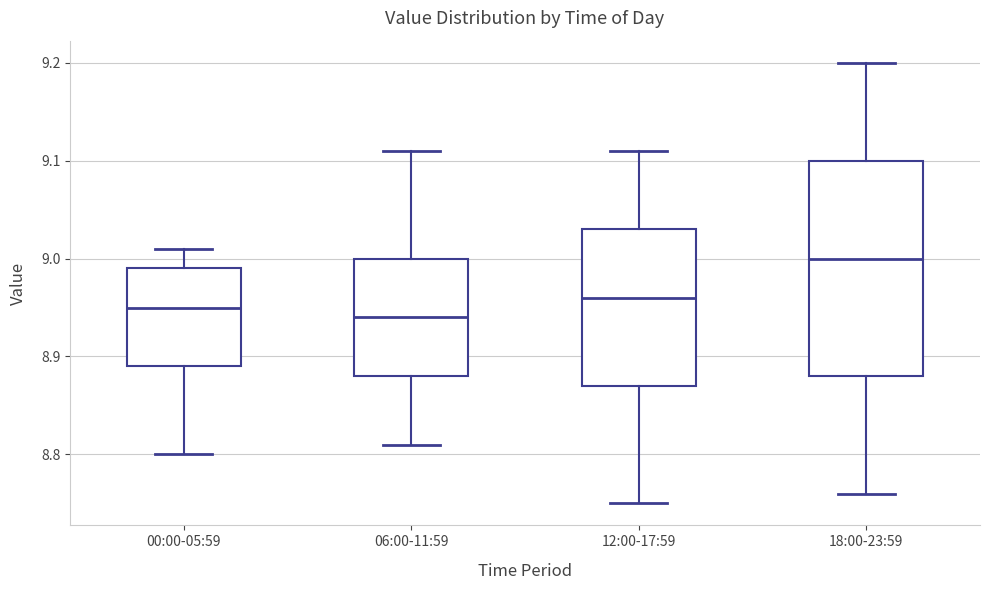

Which box's median line is the highest?

18:00-23:59